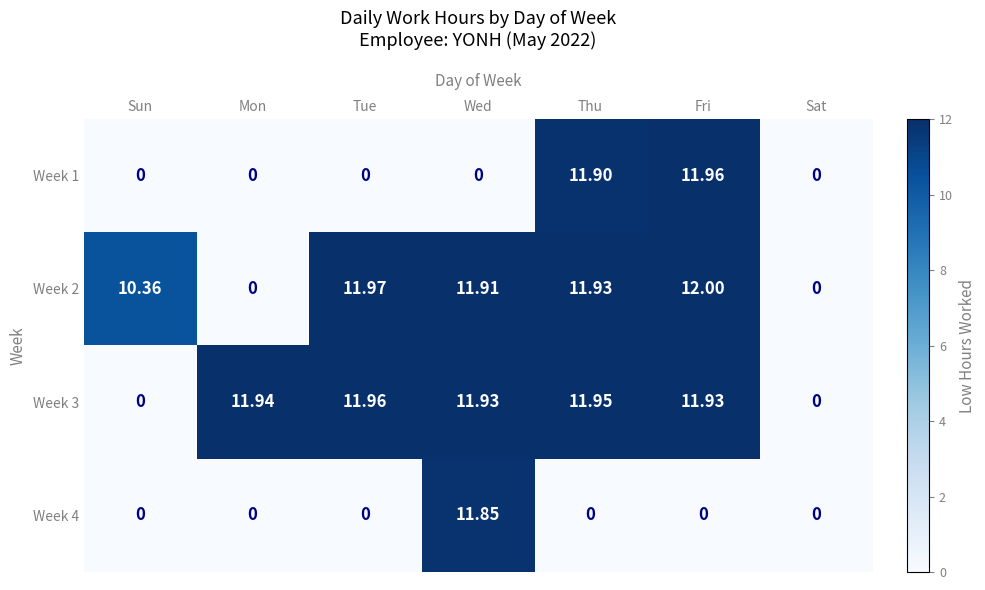

At which label does Week 3 first exceed 11?

Mon